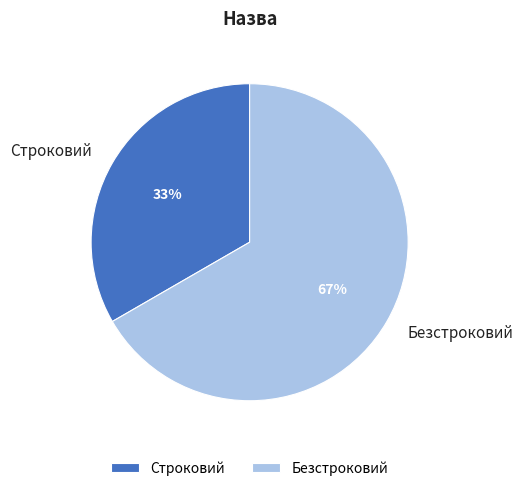

To the nearest percent, what portion does Строковий represent?

33%